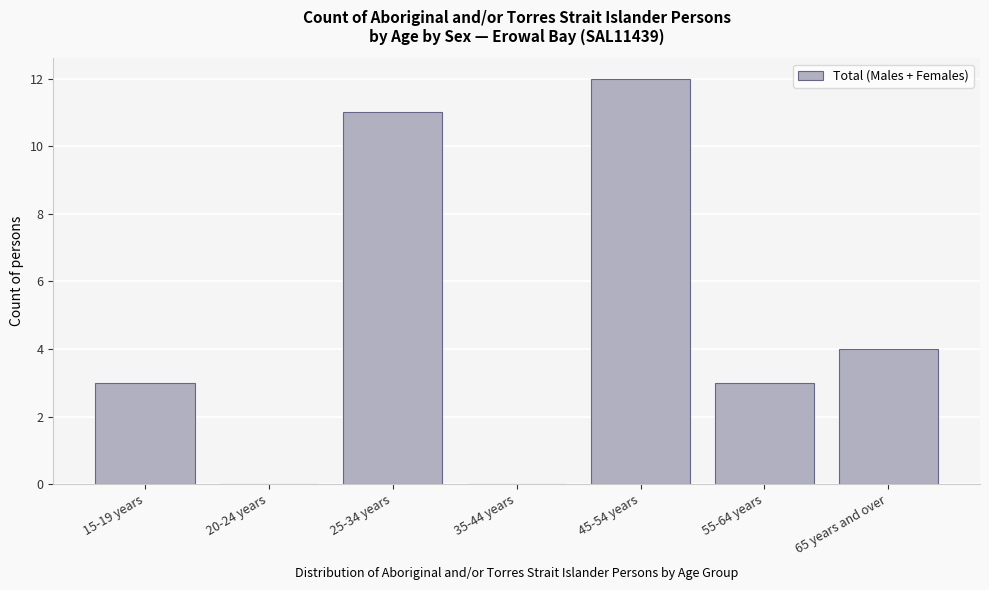

Reading right to left, list all the values displayed in this chart.

65 years and over=4	55-64 years=3	45-54 years=12	35-44 years=0	25-34 years=11	20-24 years=0	15-19 years=3